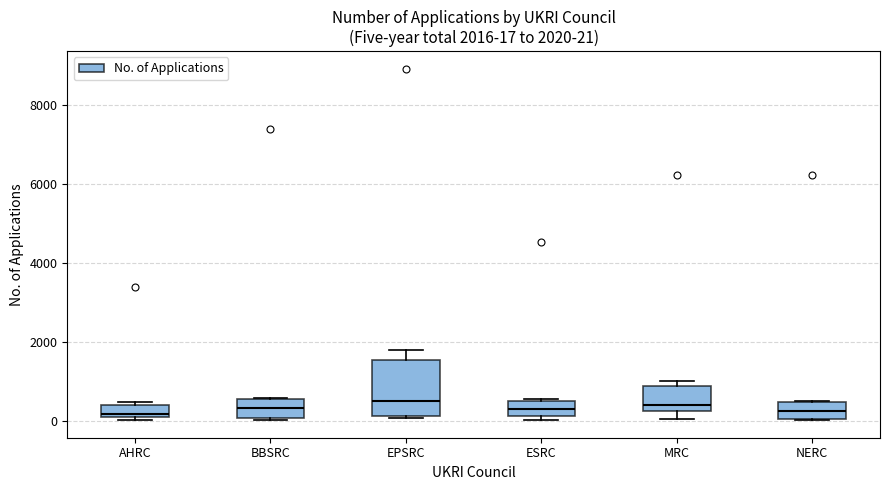

Which box is the tallest, from its lower edge to its upper edge?

EPSRC